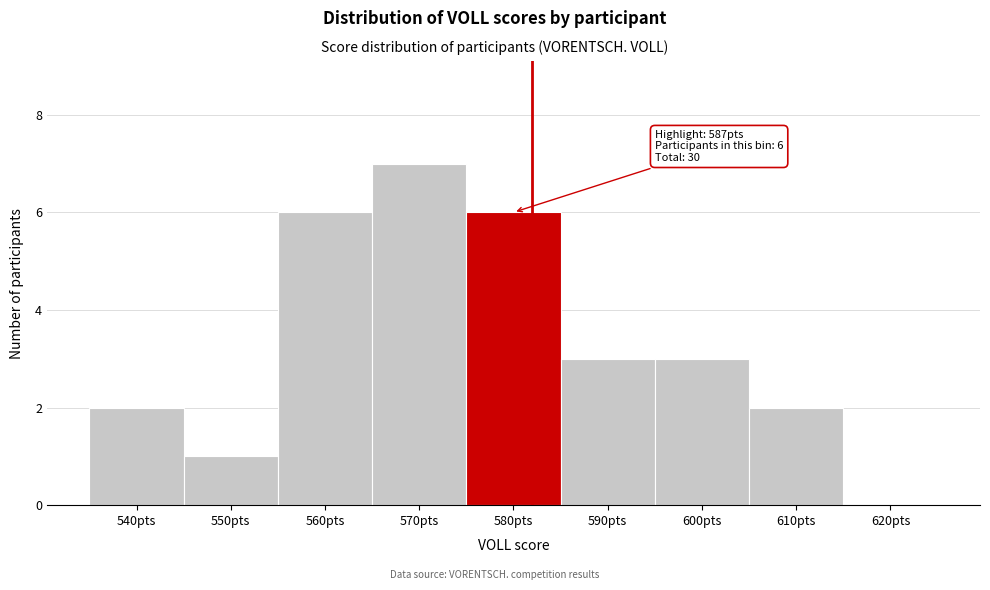

Reading left to right, list all the values displayed in this chart.

540pts=2	550pts=1	560pts=6	570pts=7	580pts=6	590pts=3	600pts=3	610pts=2	620pts=0